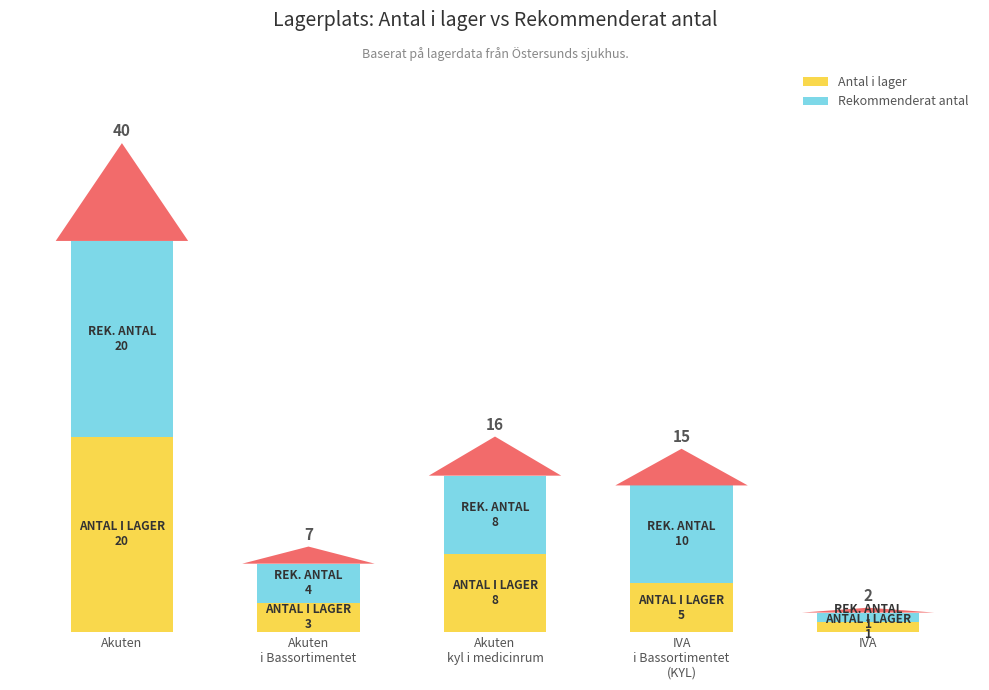

Which category has the lowest value in the Rekommenderat antal series?

IVA